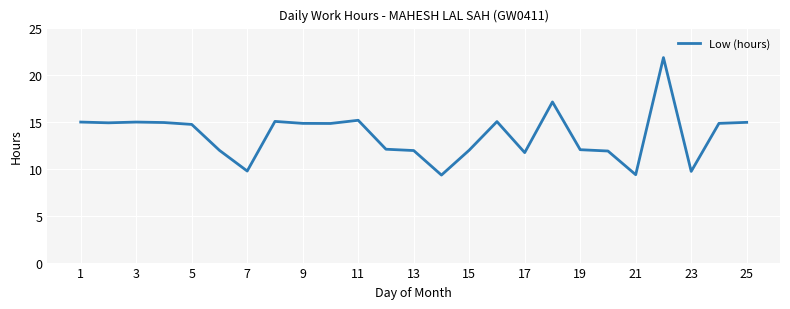

What is the maximum value shown in the chart?

21.8